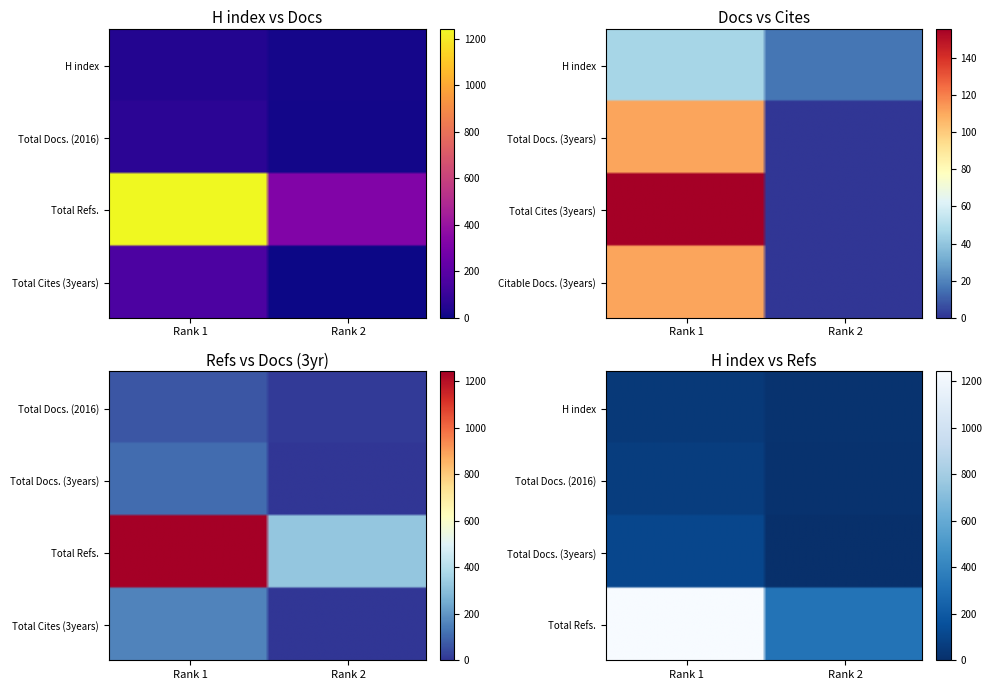

How many Total Refs. values are between 325 and 1244?

2